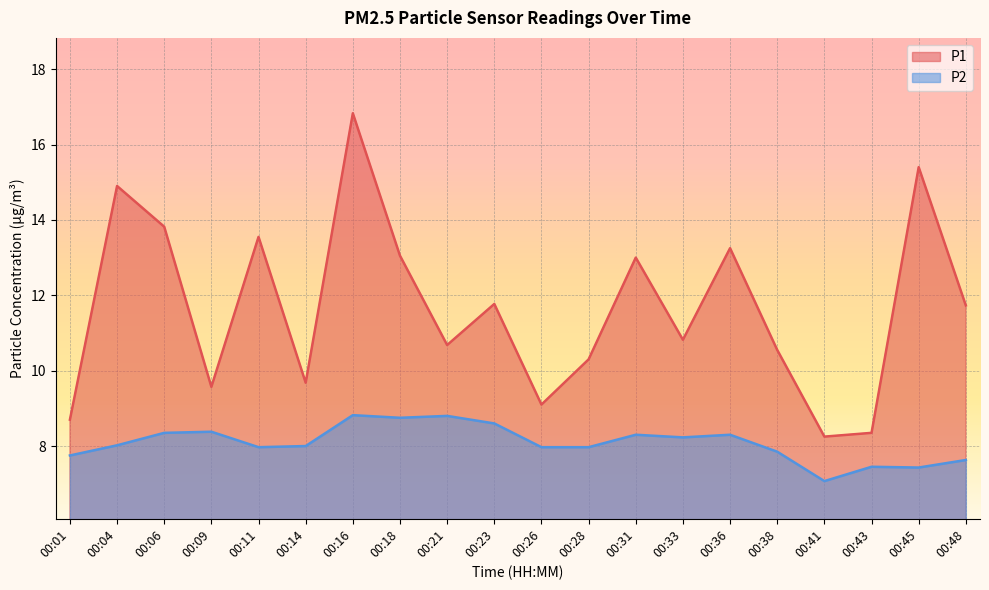

True or false: P2 and P1 intersect in this chart.

False